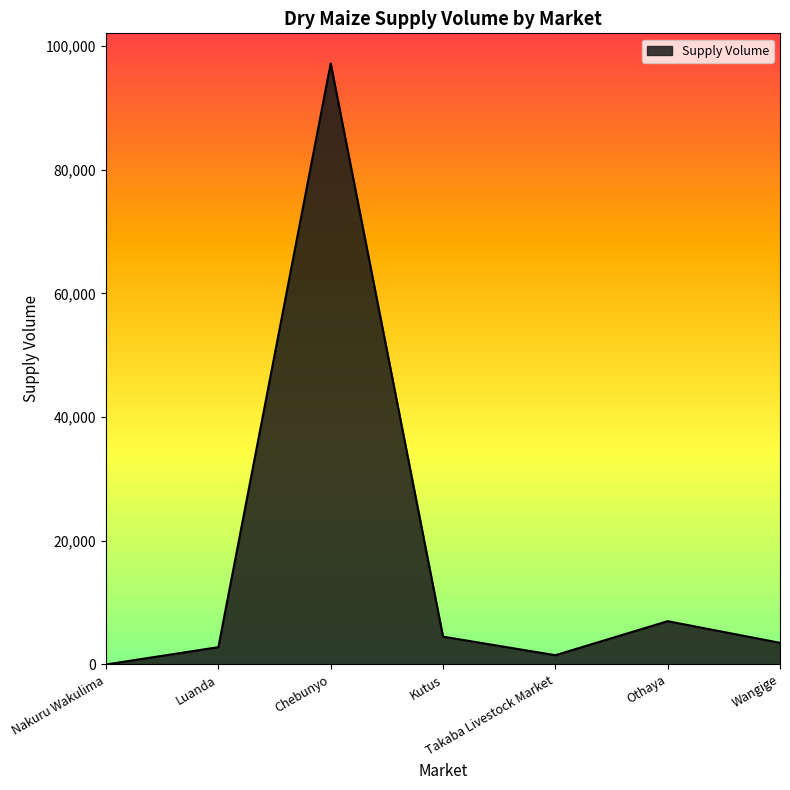

At which category does the chart reach its peak across all series?

Chebunyo